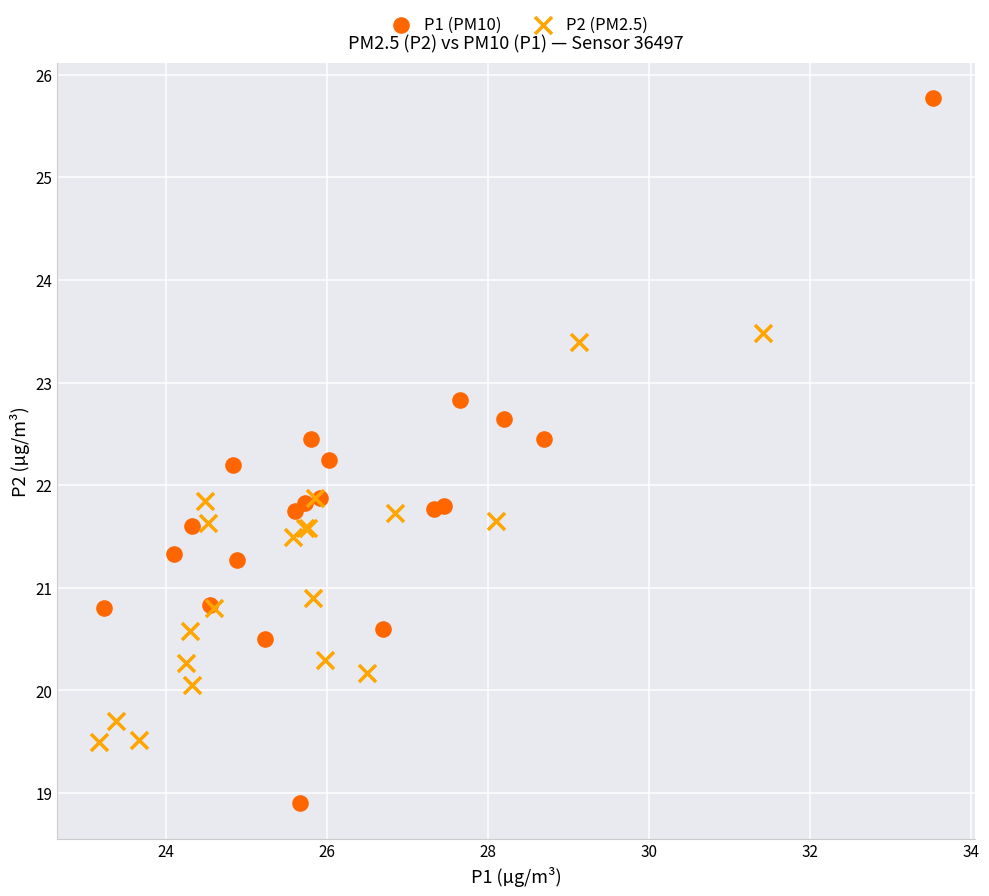

Which series reaches the maximum Y coordinate?

P1 (PM10)